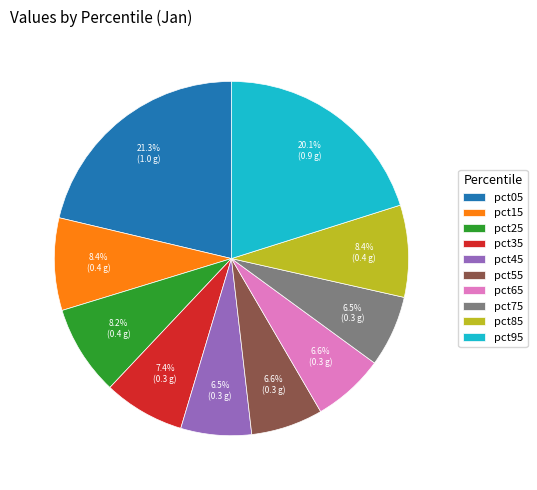

Do pct05 and pct55 together represent more than half of the pie?

No